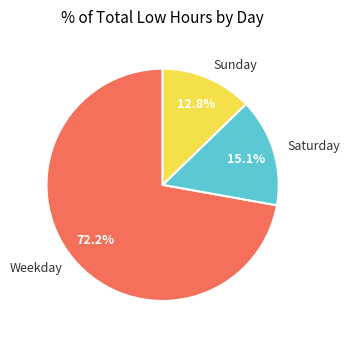

How many slices are in this pie chart?

3